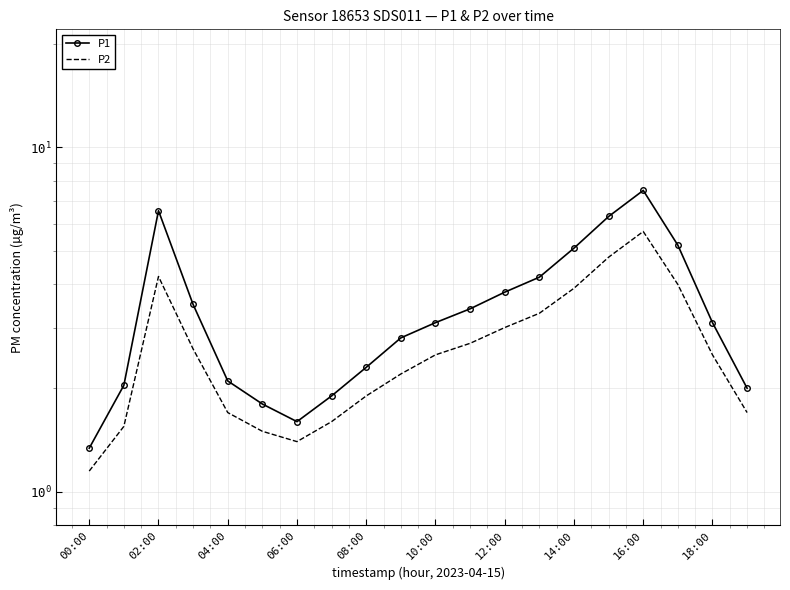

What is the difference between the highest and lowest values at 14:00?

1.2